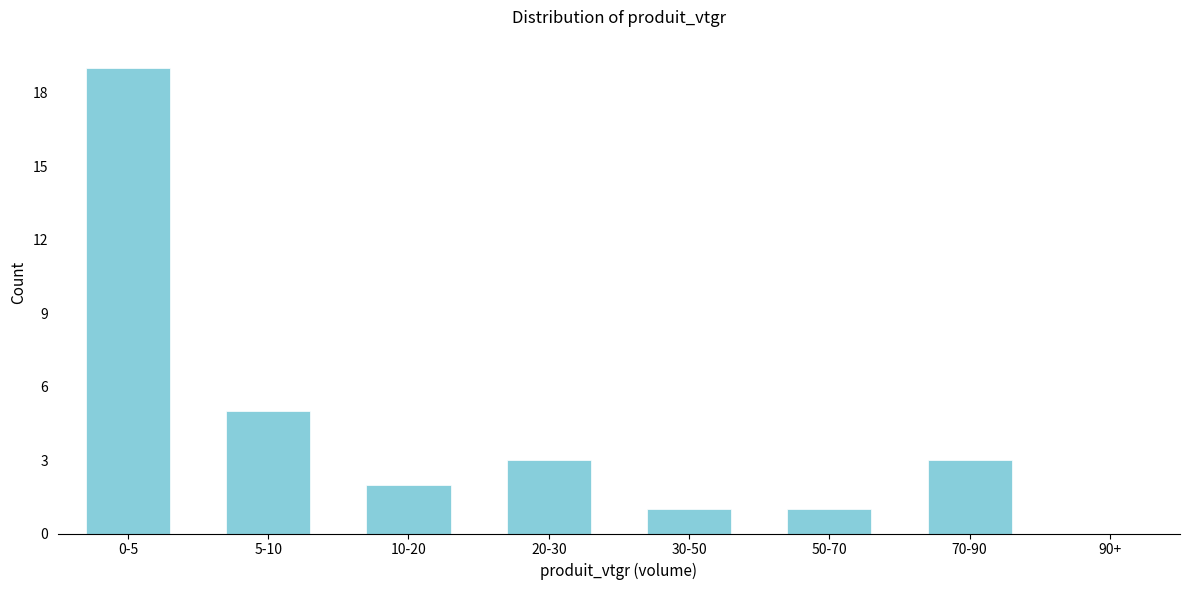

Reading left to right, list all the values displayed in this chart.

0-5=19	5-10=5	10-20=2	20-30=3	30-50=1	50-70=1	70-90=3	90+=0